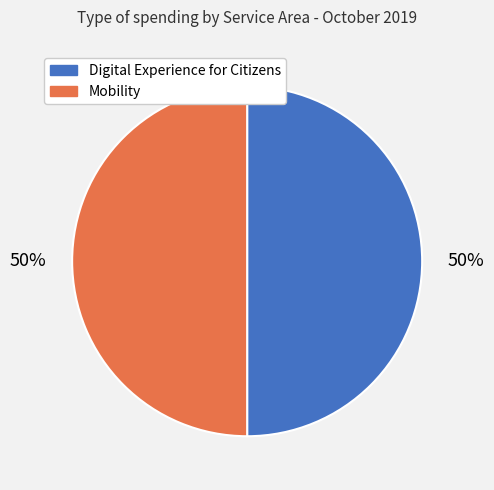

Approximately how many times larger is the value at Mobility compared to Digital Experience for Citizens?

1.0